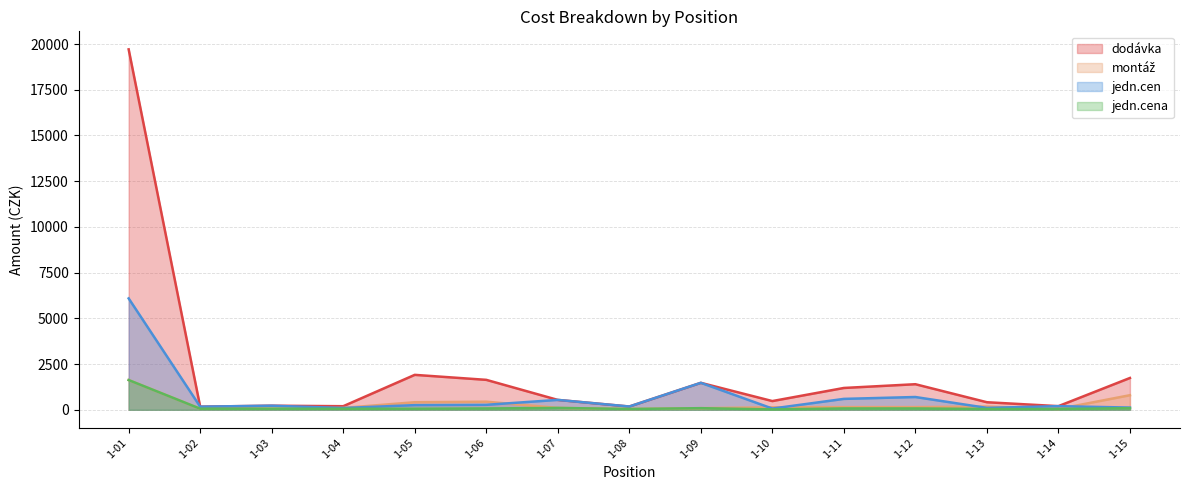

What is the difference between the second highest and second lowest values in the jedn.cena series?

59.2